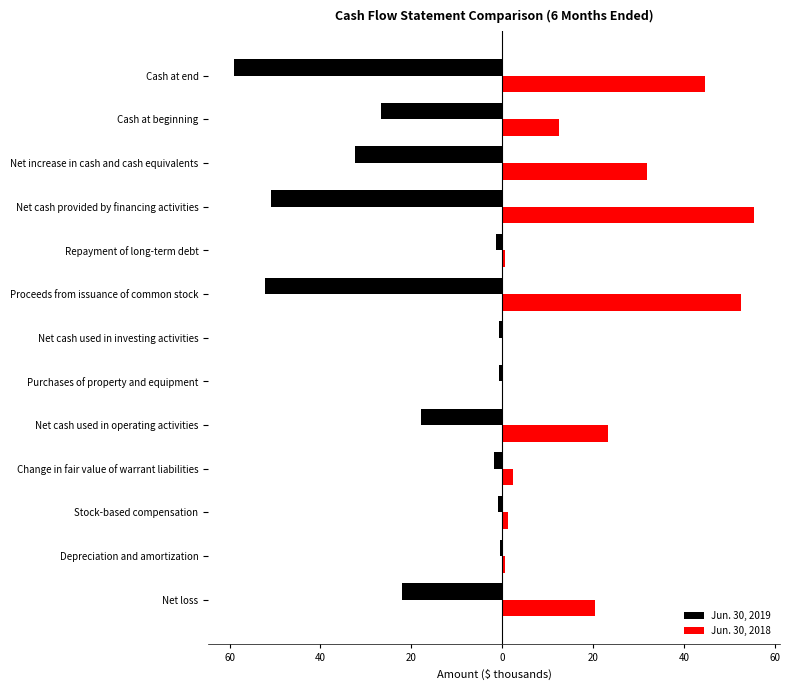

What are all the series names shown in the legend?

Jun. 30, 2019, Jun. 30, 2018